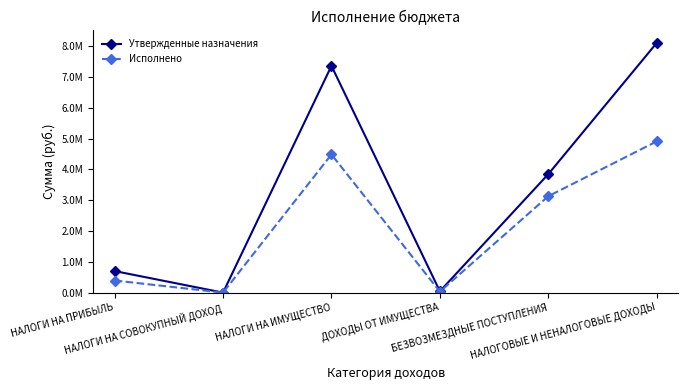

At how many categories does at least one series exceed 6190040?

2